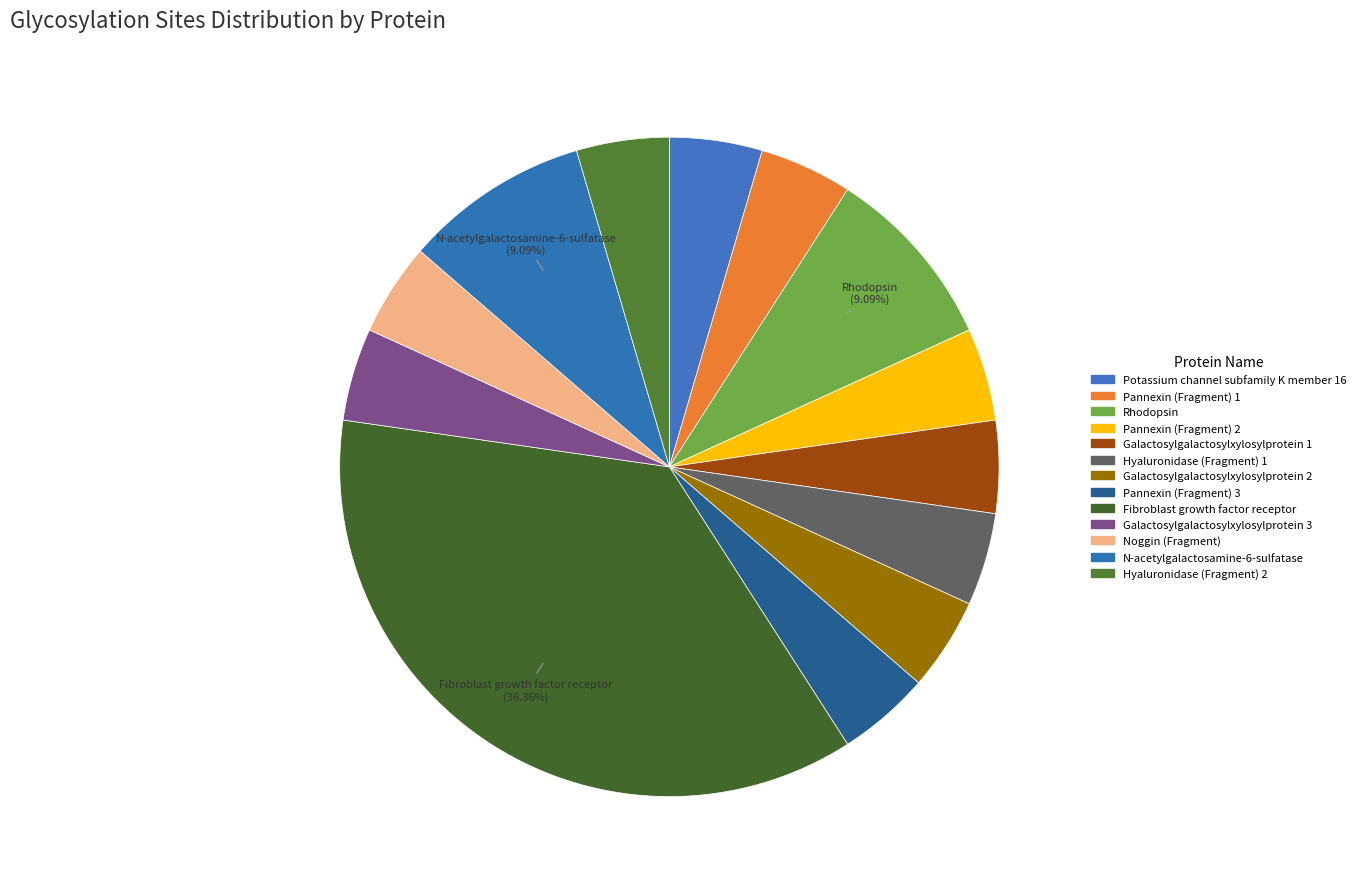

How many segments does this pie chart have?

13